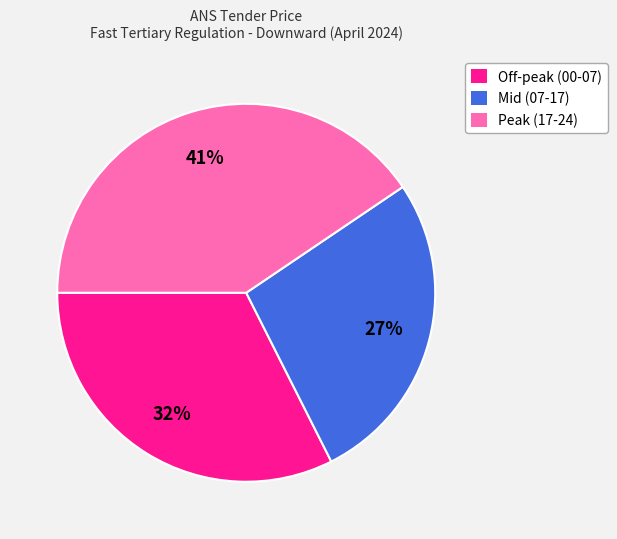

What percentage is the Peak (17-24) slice, to the nearest percent?

41%